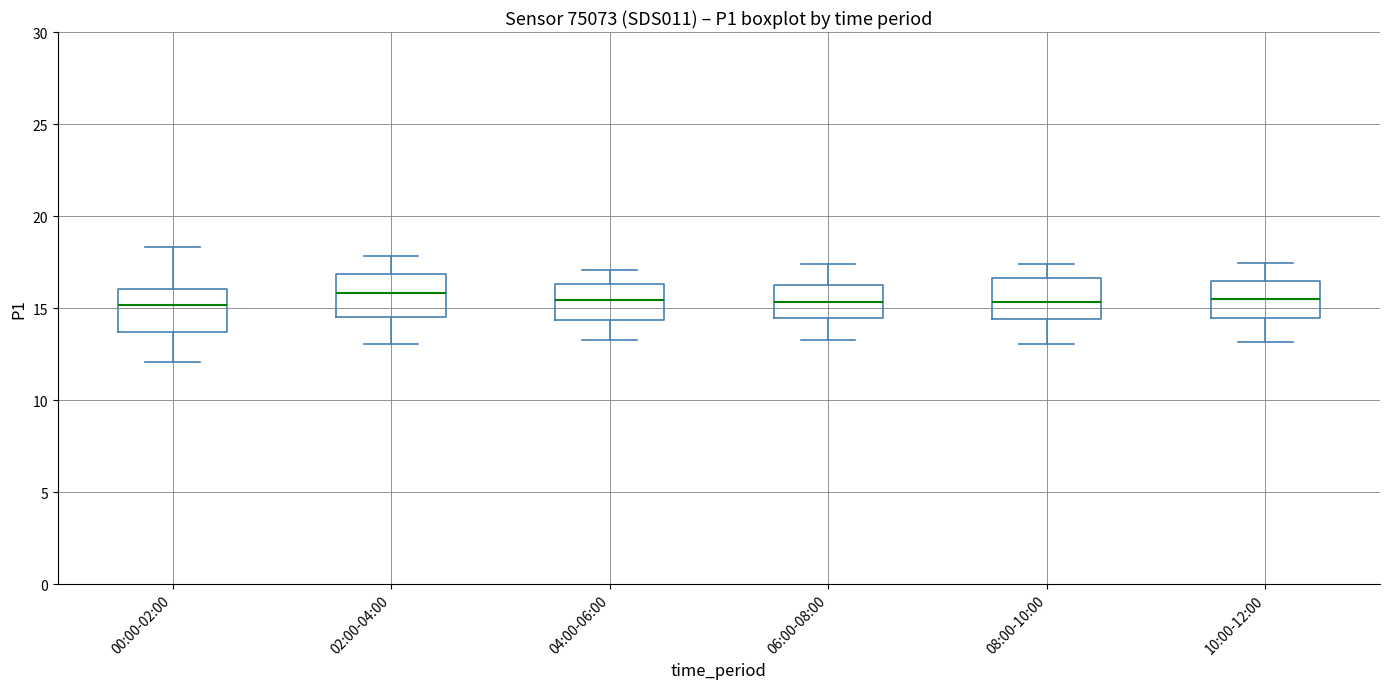

Reading left to right, transcribe this box plot: for each box, give where its median line is, the range the box spans, and where its two whiskers end, as read against the y-axis. The values are not printed on the chart, so give them approximately, as read against the axis.

00:00-02:00: median 15.0, box 13.5 to 16.0, whiskers 12.0 to 18.5
02:00-04:00: median 16.0, box 14.5 to 17.0, whiskers 13.0 to 18.0
04:00-06:00: median 15.5, box 14.5 to 16.5, whiskers 13.5 to 17.0
06:00-08:00: median 15.5, box 14.5 to 16.5, whiskers 13.5 to 17.5
08:00-10:00: median 15.5, box 14.5 to 16.5, whiskers 13.0 to 17.5
10:00-12:00: median 15.5, box 14.5 to 16.5, whiskers 13.0 to 17.5